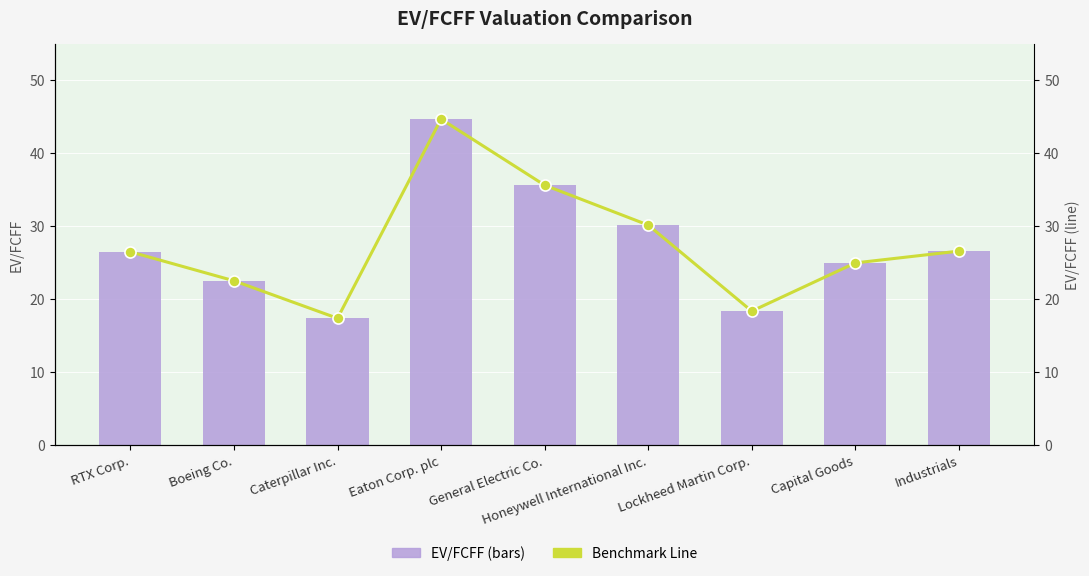

At which label does Benchmark Line first exceed 26?

RTX Corp.